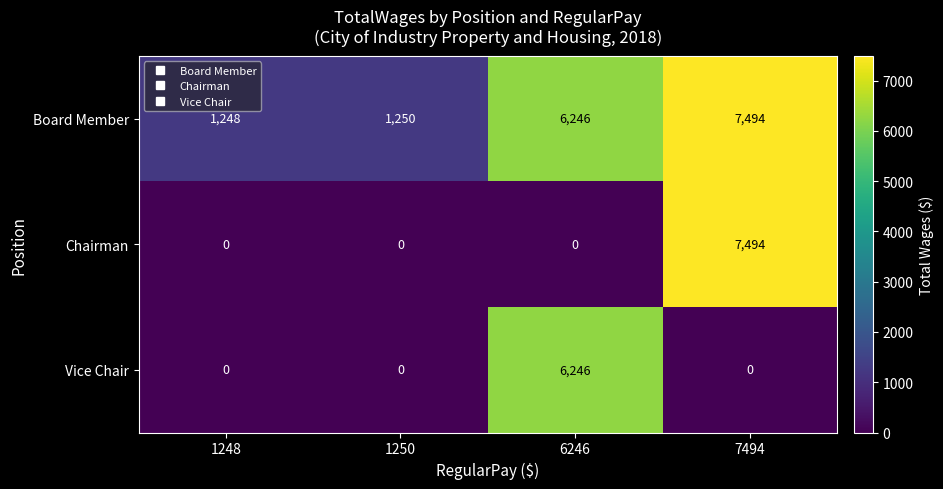

The Board Member series shows 449 at 1248. True or false?

False